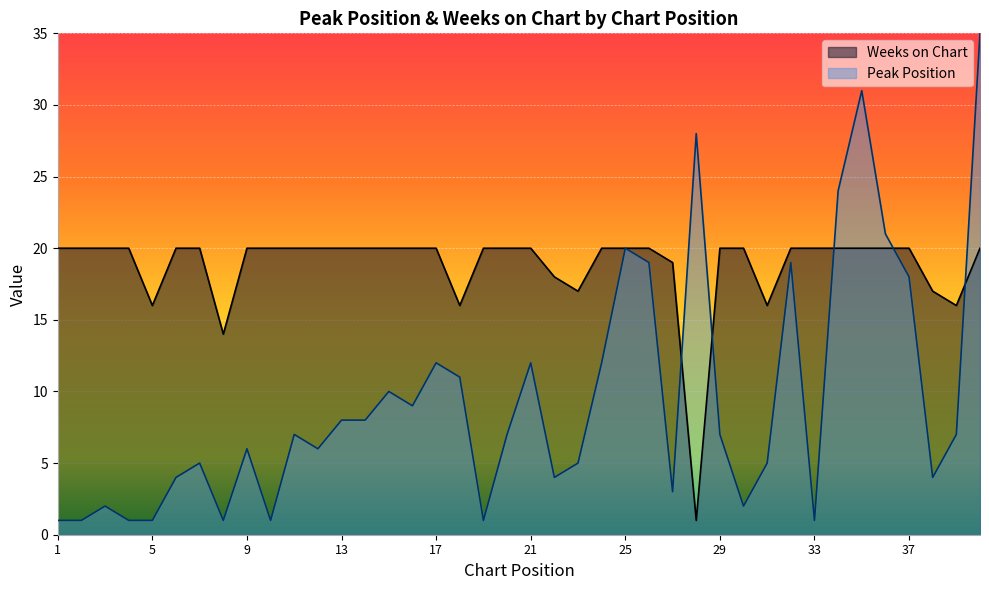

Which series changed the most between 18 and 26?

Peak Position